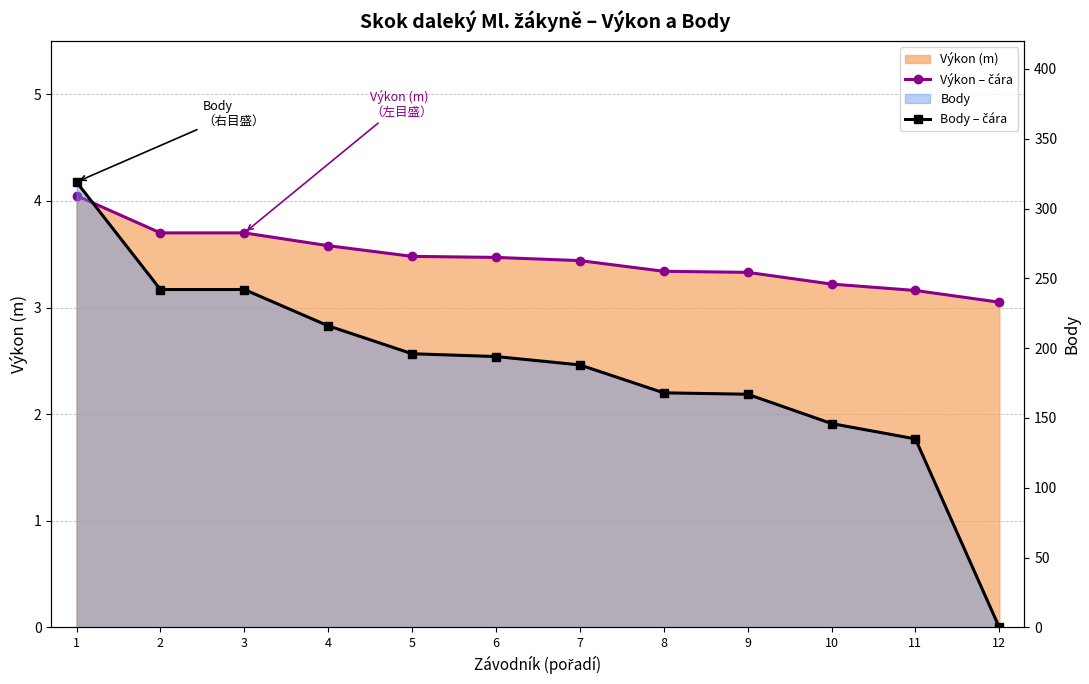

What is the difference between the maximum and minimum values in the Body – čára series?

319.0